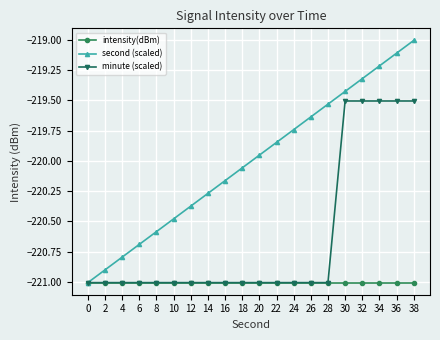

What is the sum of the second (scaled) values at 38 and 18?

-439.1